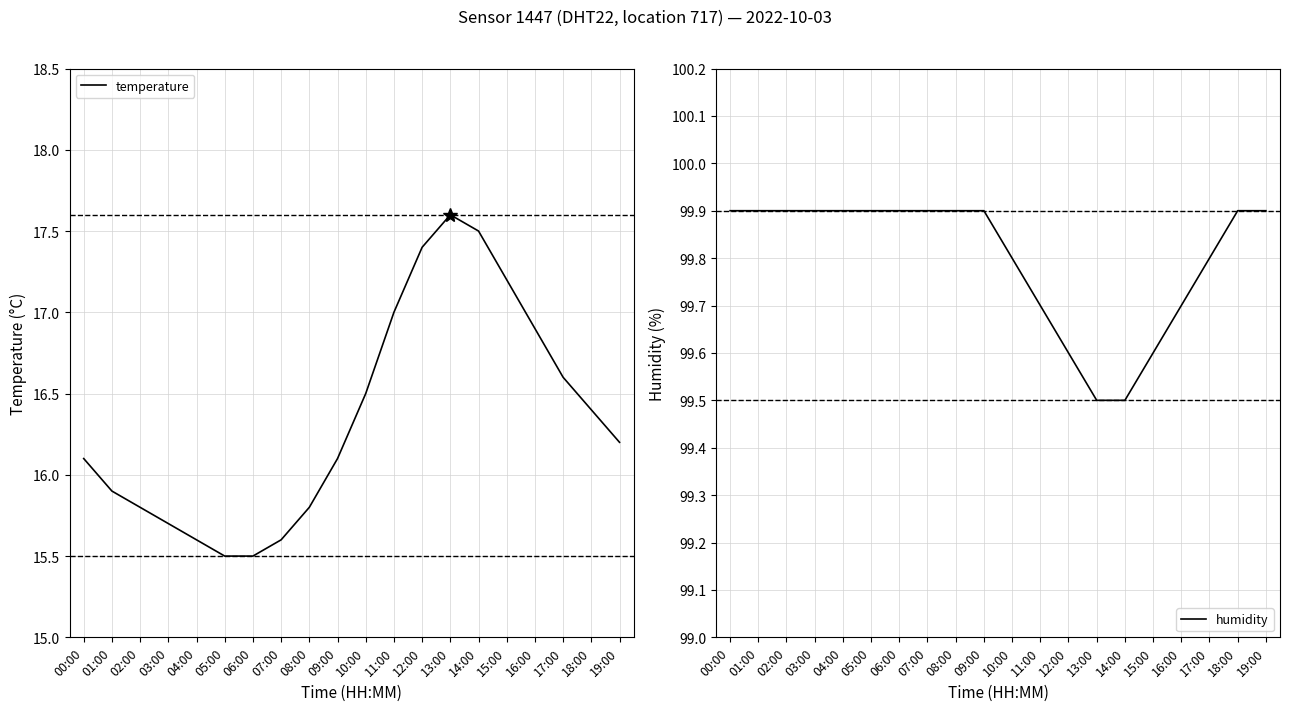

True or false: temperature and humidity intersect in this chart.

False